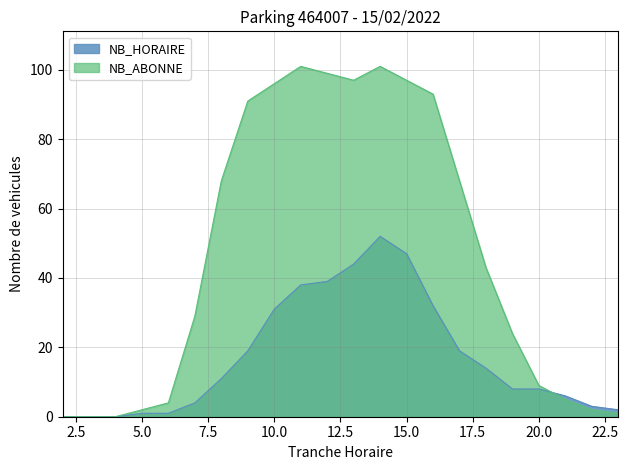

What is the difference between the maximum and second lowest values in the NB_ABONNE series?

101